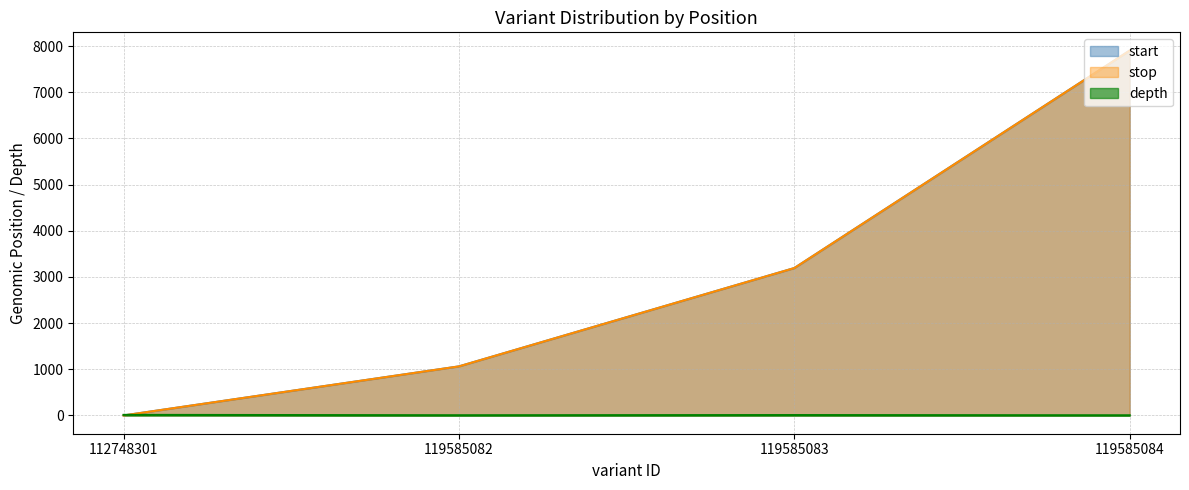

The depth series shows 8 at 112748301. True or false?

False